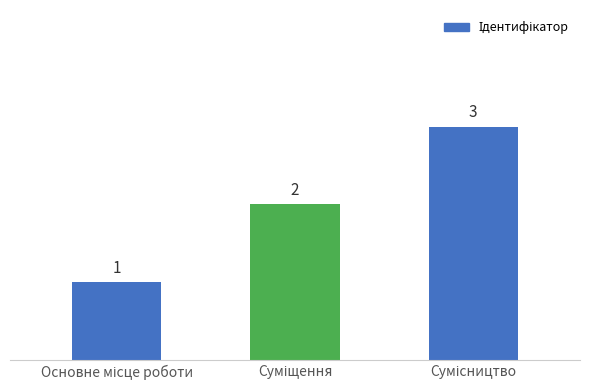

Count the values in the range 1 to 3.

3